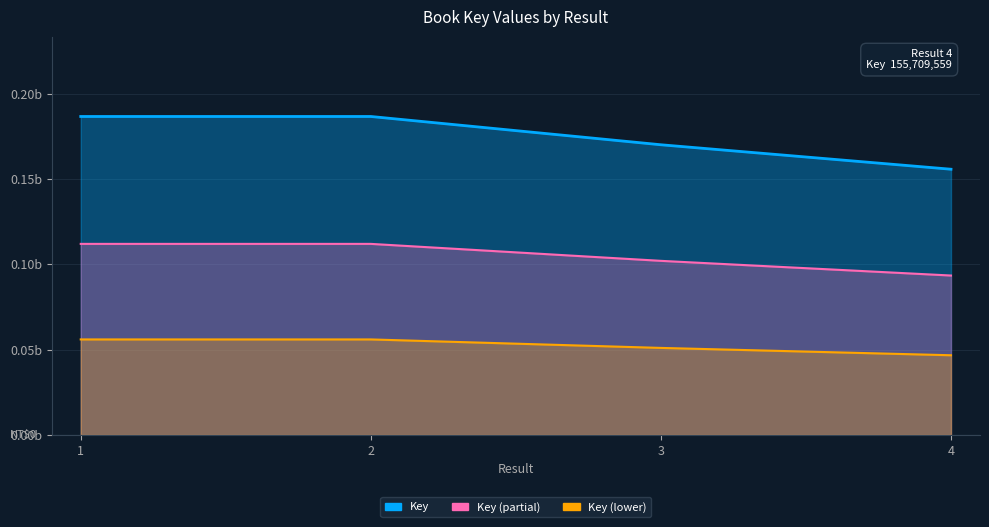

Between 2 and 4, which is larger?

2